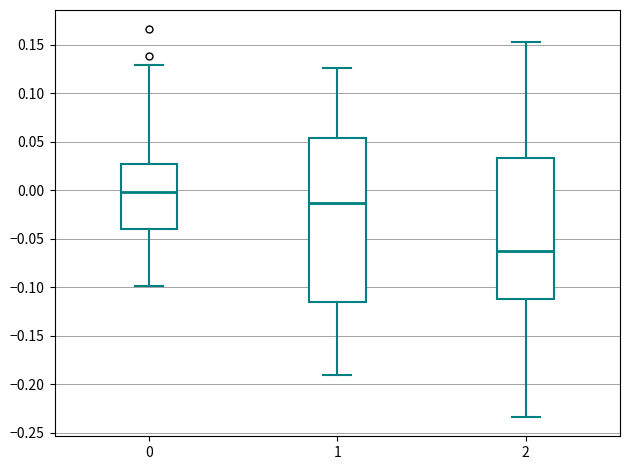

Which box has the highest median line?

0